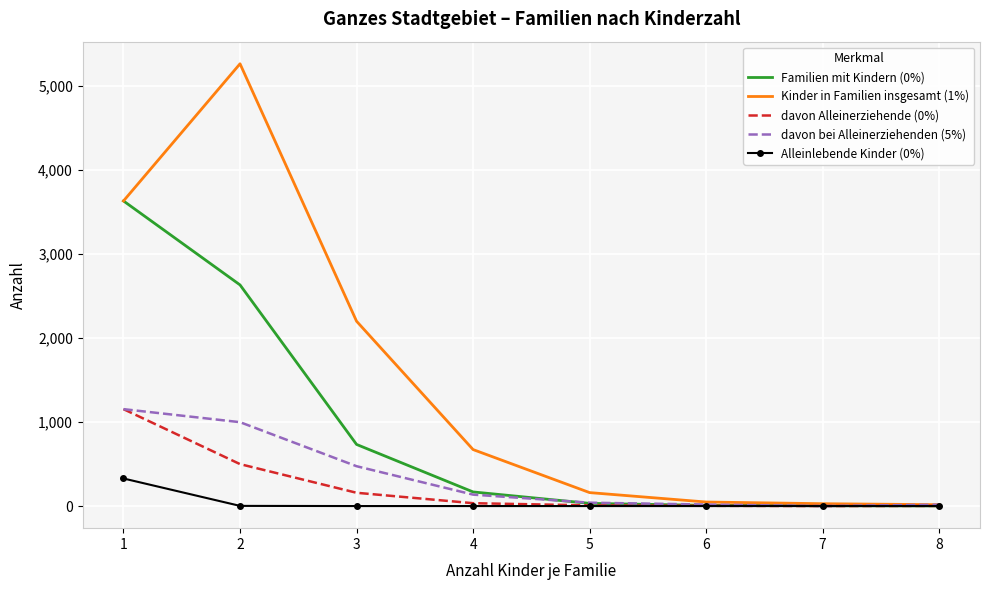

What is the greatest value displayed?

5262